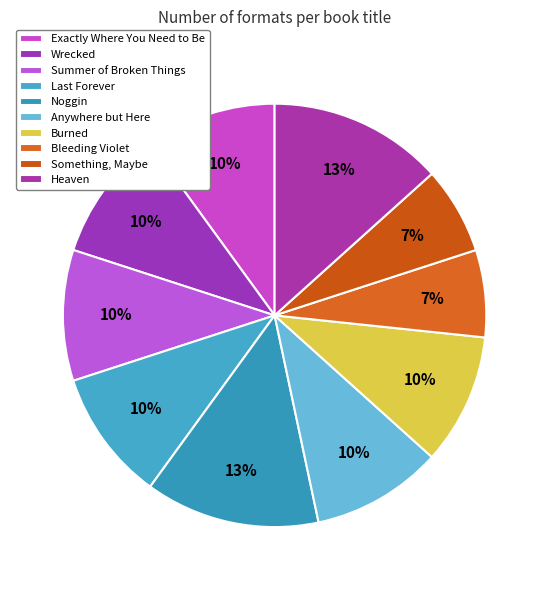

Combined, what portion of the pie is Exactly Where You Need to Be and Heaven?

23.3%